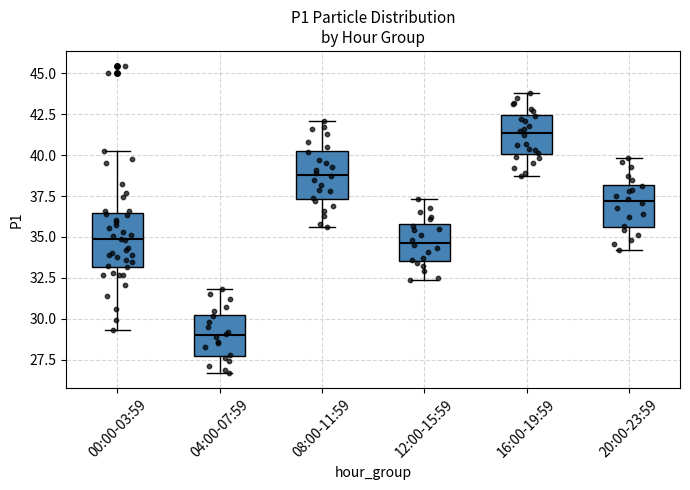

Where is the lower edge of the box for 20:00-23:59 on the y-axis? The values are not printed on the chart, so give them approximately, as read against the axis.

35.5